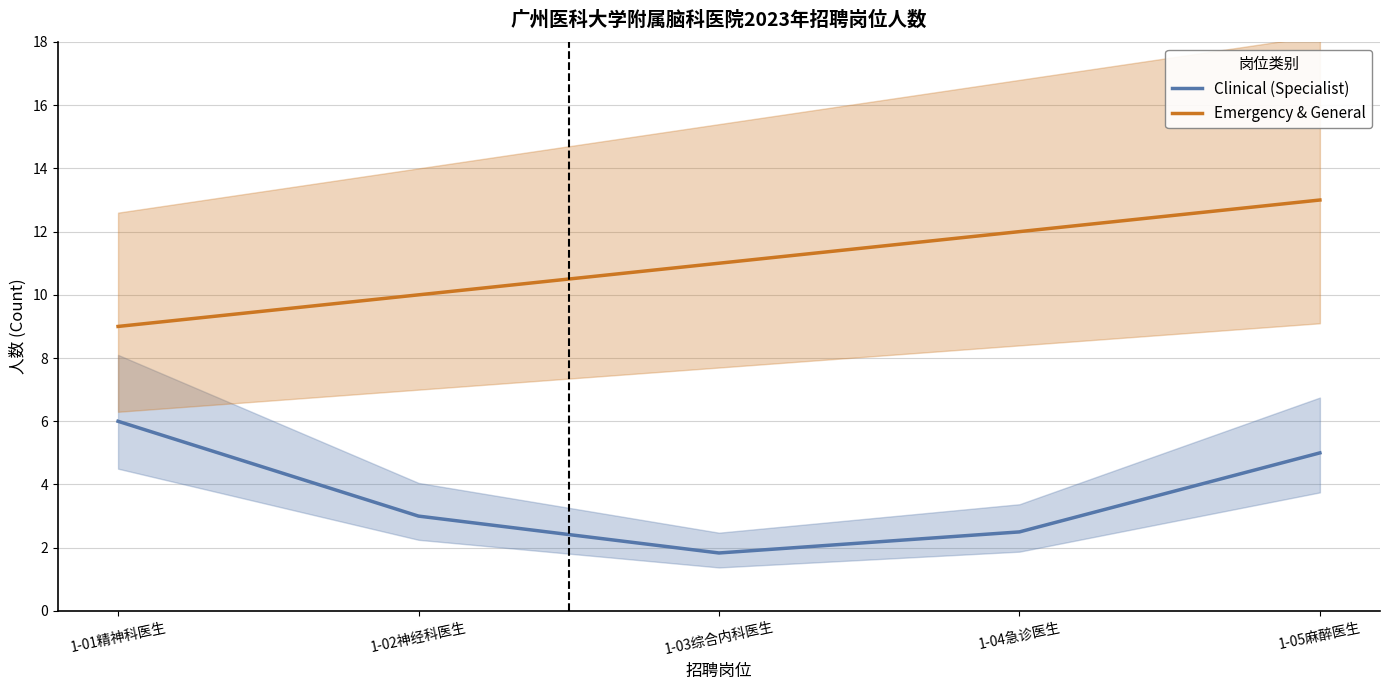

How many series are shown in this chart?

2